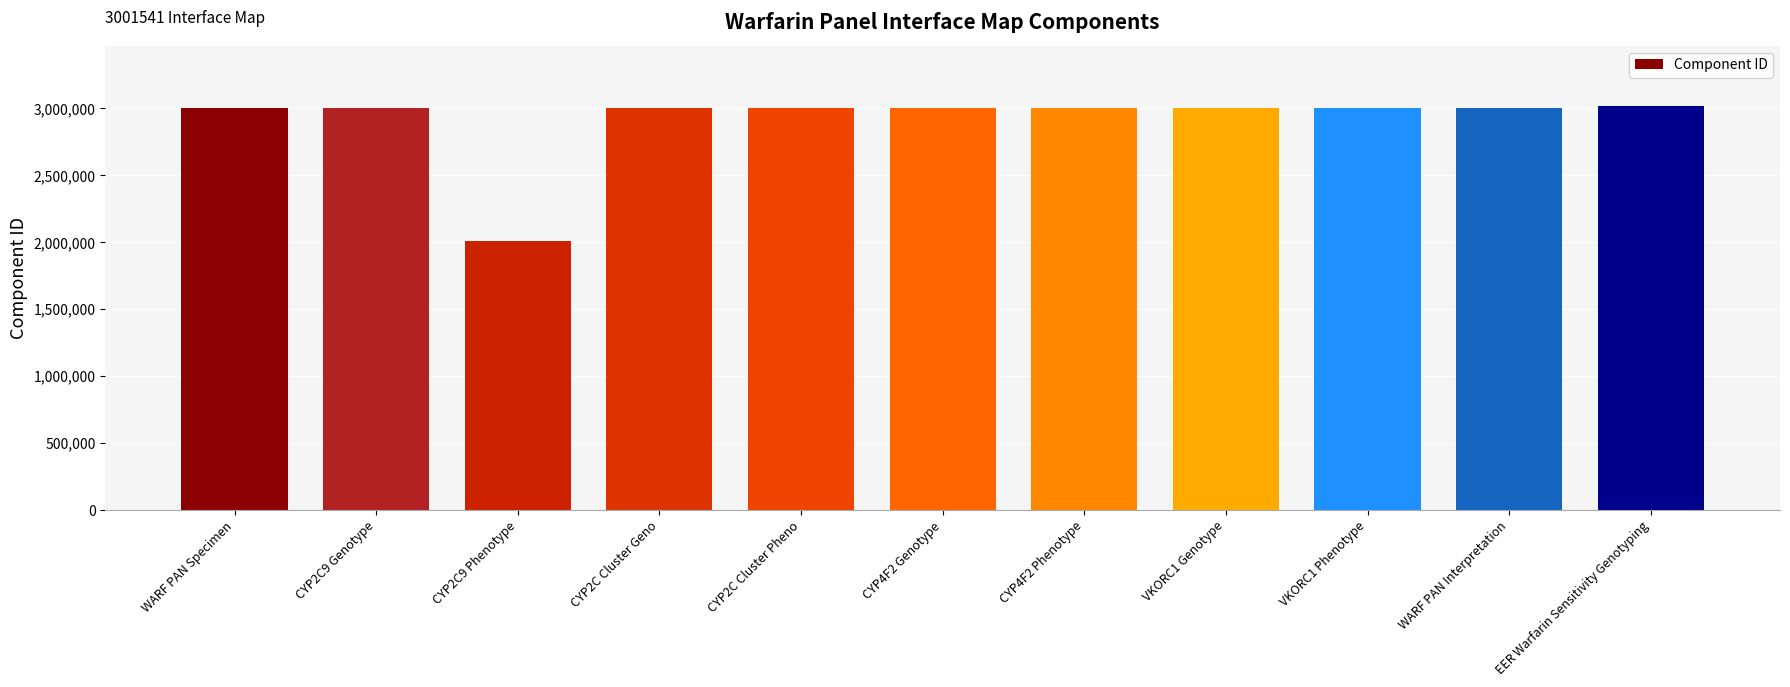

Is it true that the value at CYP2C9 Genotype is 3001504?

True